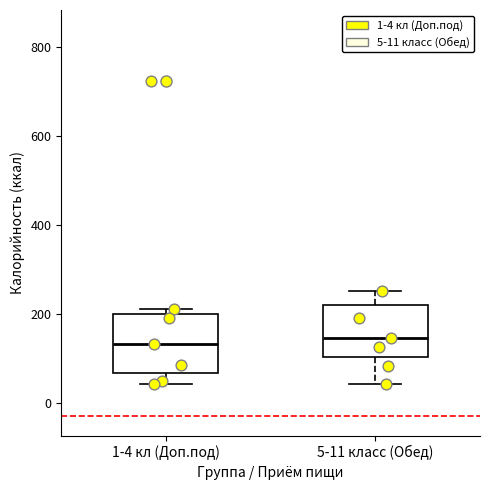

Reading left to right, transcribe this box plot: for each box, give where its median line is, the range the box spans, and where its two whiskers end, as read against the y-axis. The values are not printed on the chart, so give them approximately, as read against the axis.

1-4 кл (Доп.под): median 140, box 60 to 200, whiskers 40 to 200 (just above the box's upper edge)
5-11 класс (Обед): median 140, box 100 to 220, whiskers 40 to 260